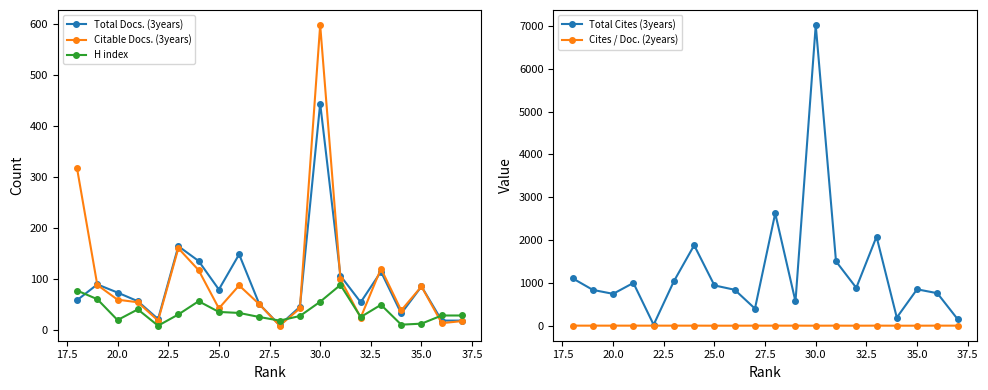

True or false: Total Docs. (3years) has more than 0 interior local peaks.

True